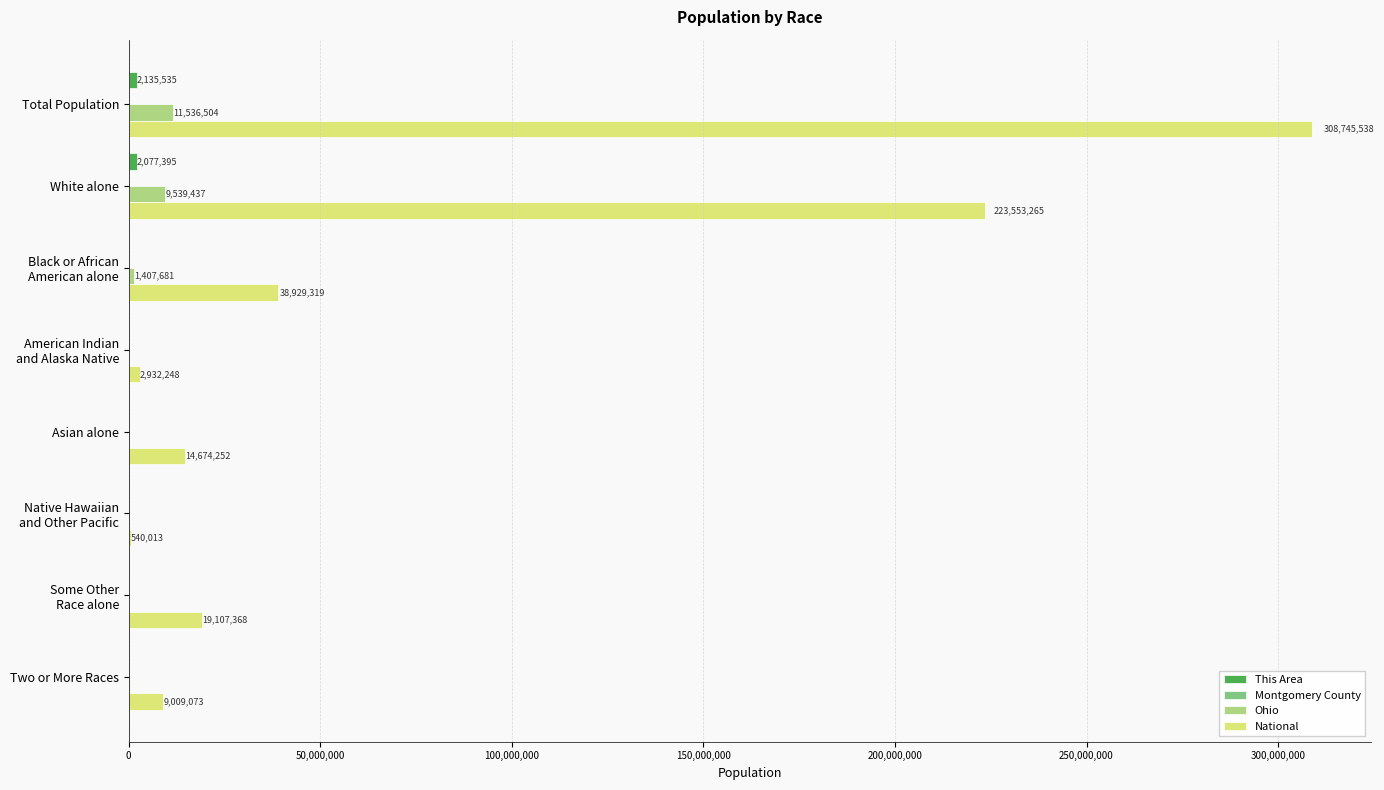

Which category has the highest value across all series?

Total Population